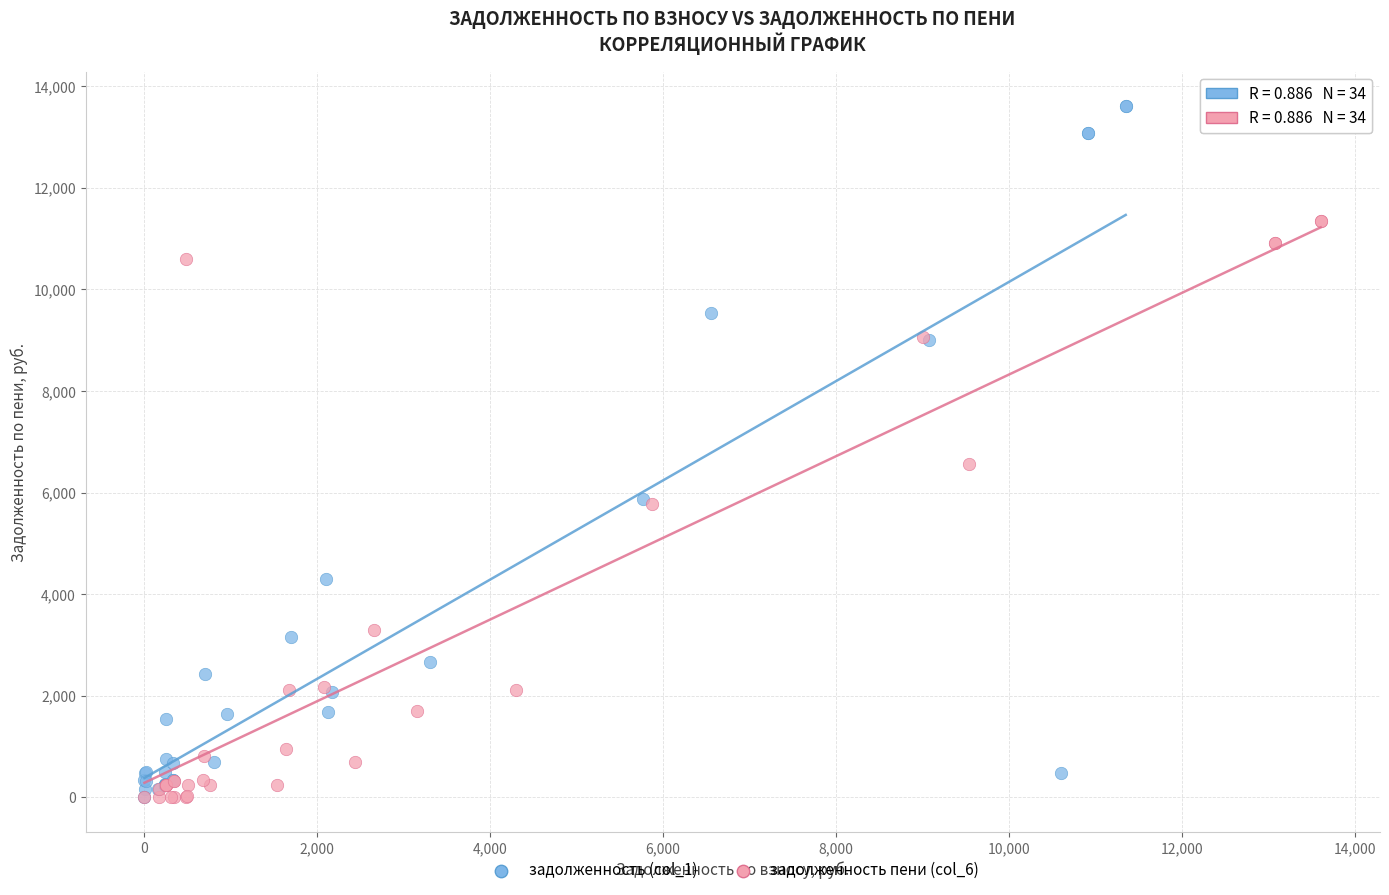

Which series has the largest Y range (max minus min)?

задолженность (col_1)